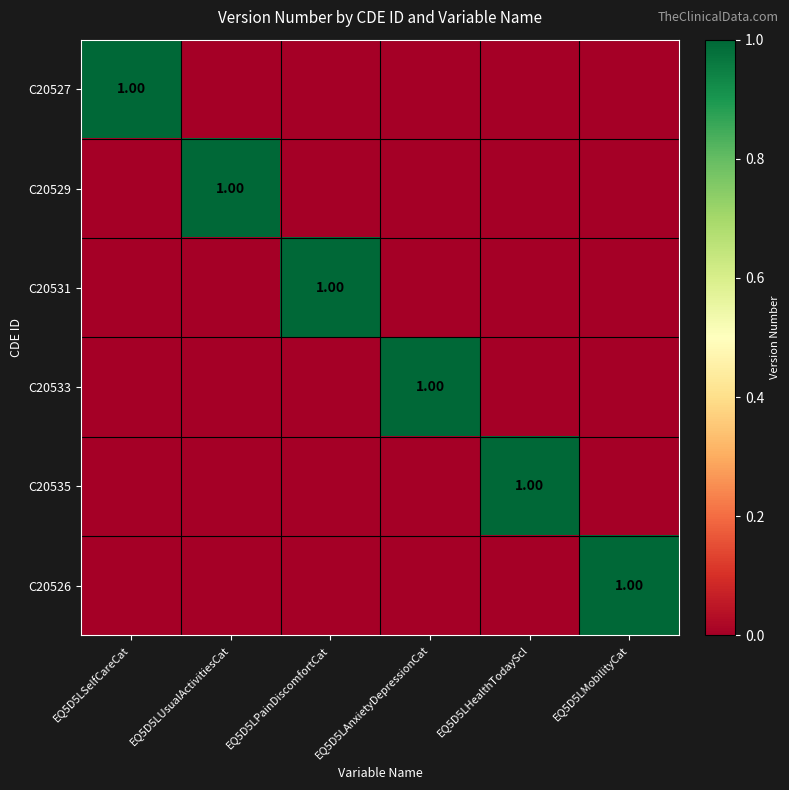

Rank the series by their maximum value, from highest to lowest.

C20527, C20529, C20531, C20533, C20535, C20526